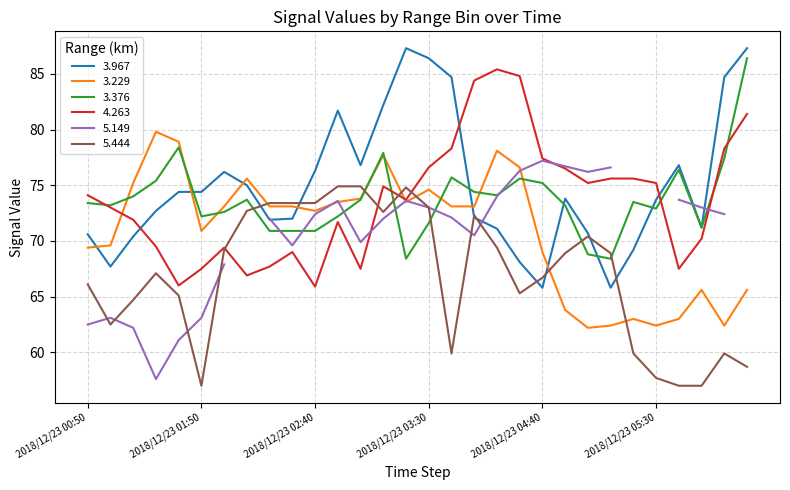

How many intersections are there between 3.376 and 3.967?

5